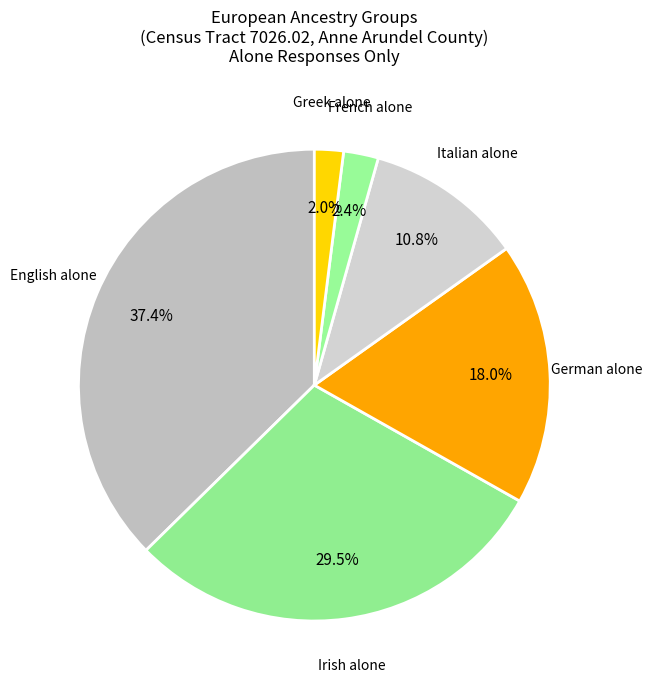

What is the largest slice in the pie chart?

English alone